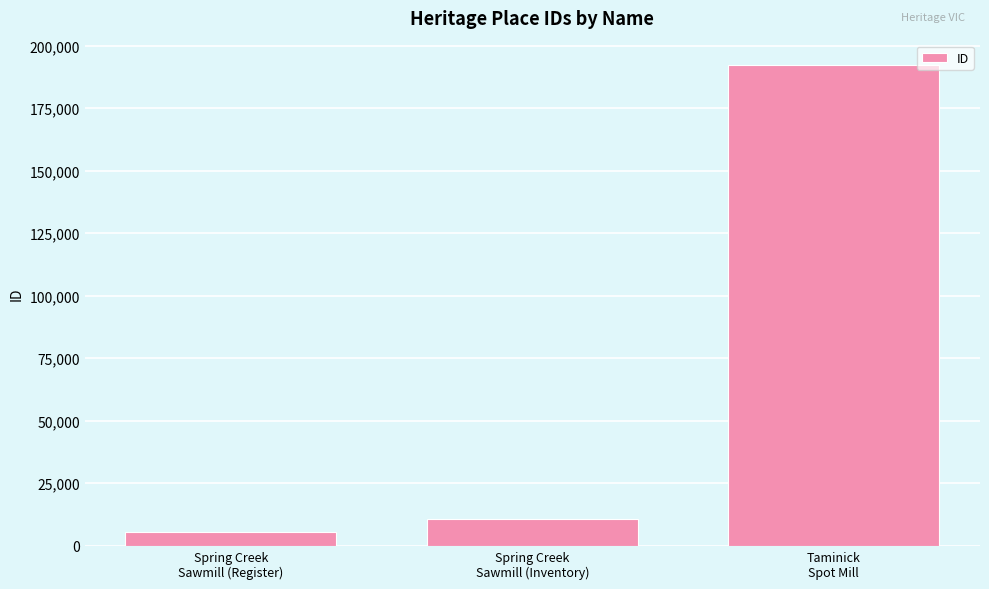

At which category does the chart reach its peak across all series?

Taminick
Spot Mill